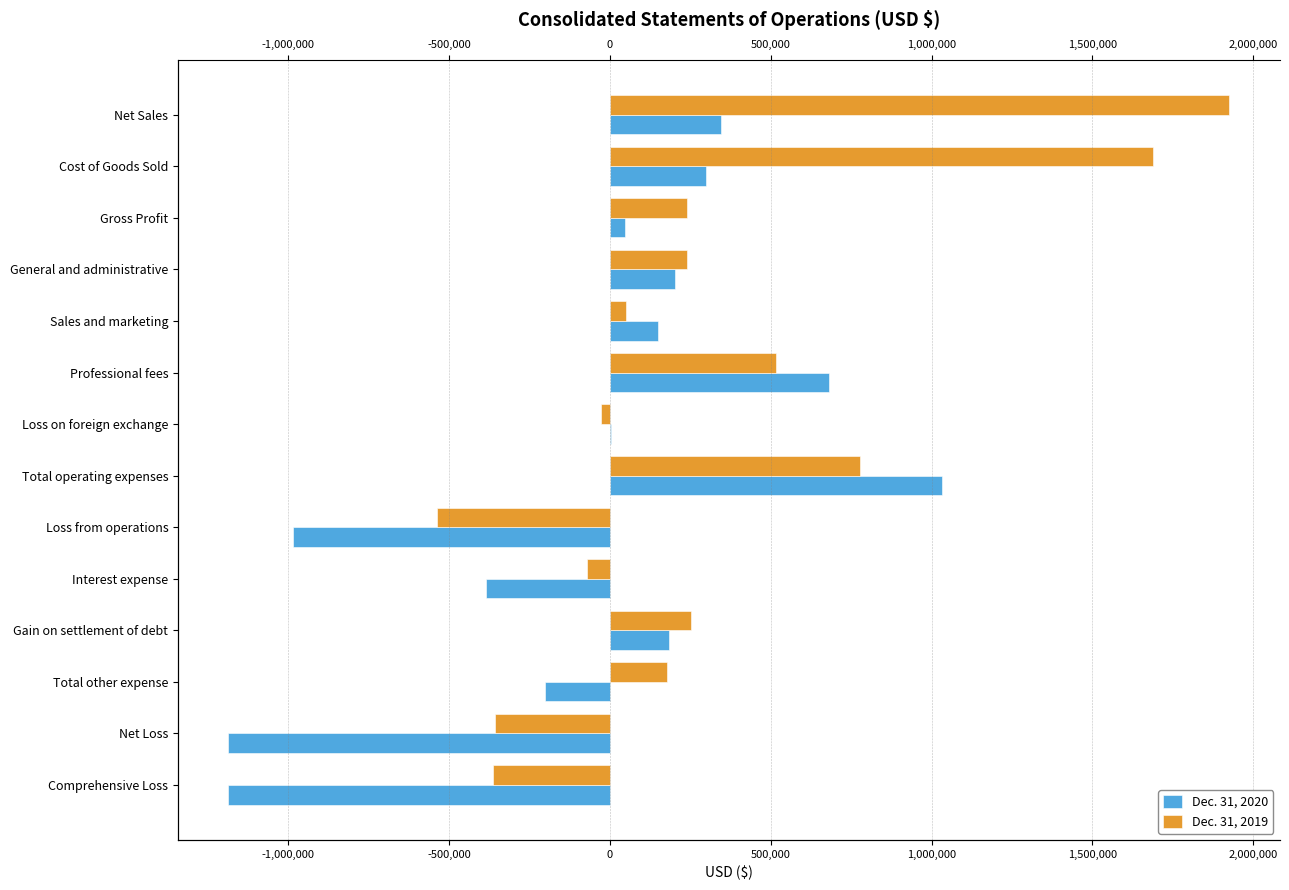

What is the average value of the Dec. 31, 2020 series?

-71798